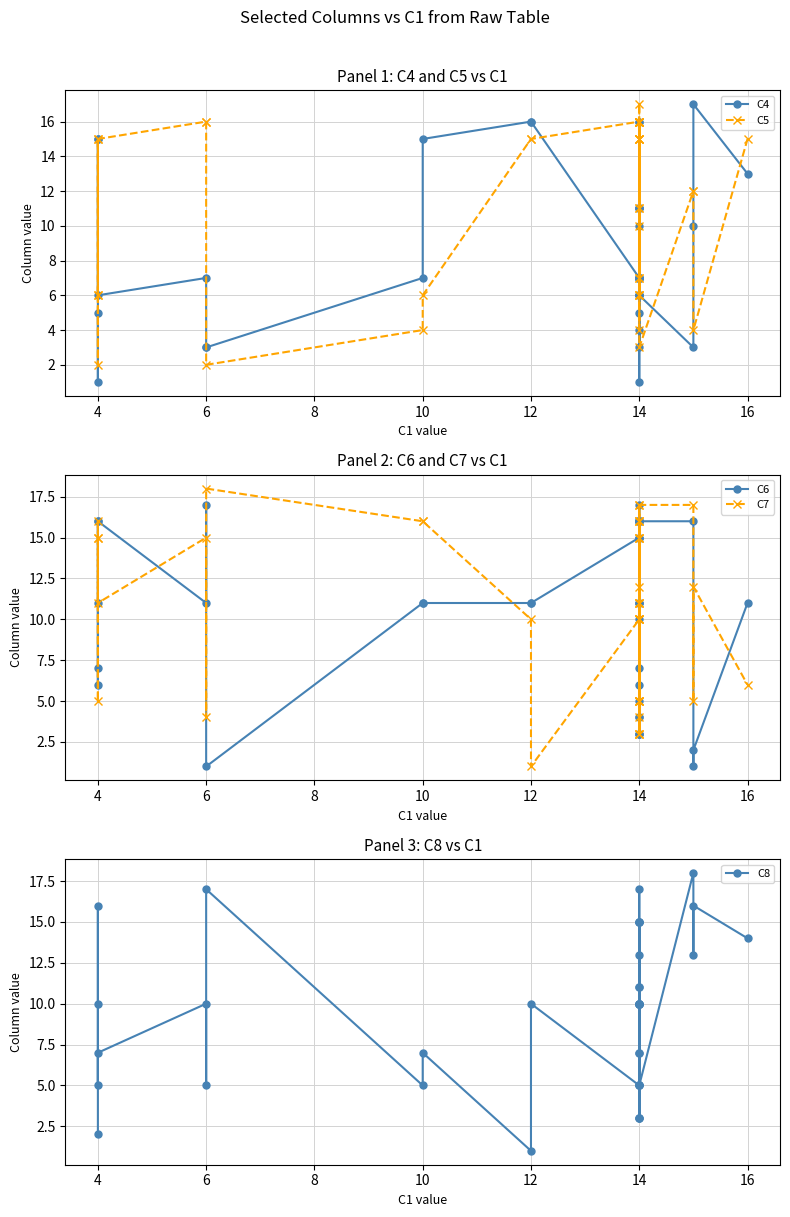

Does the chart display data point markers on the line(s)?

Yes